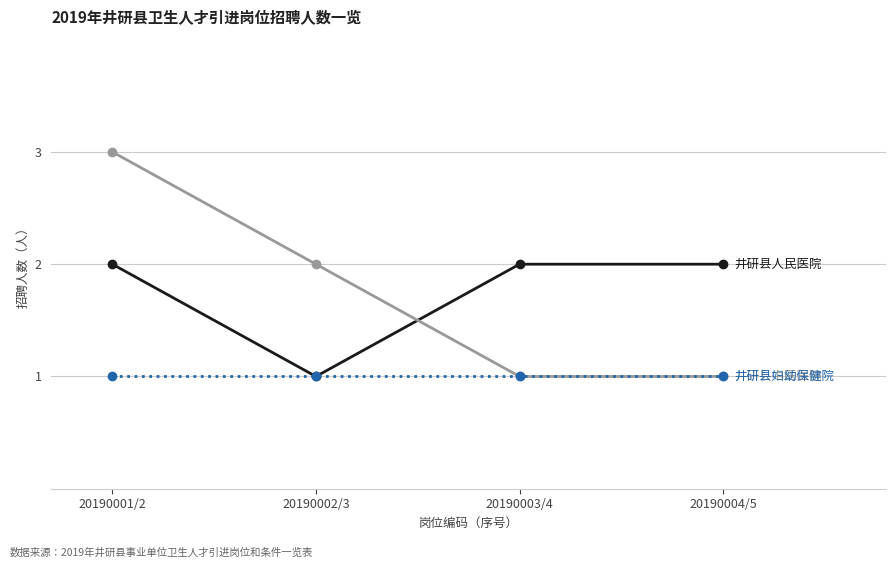

What position from the right is 20190003/4?

2